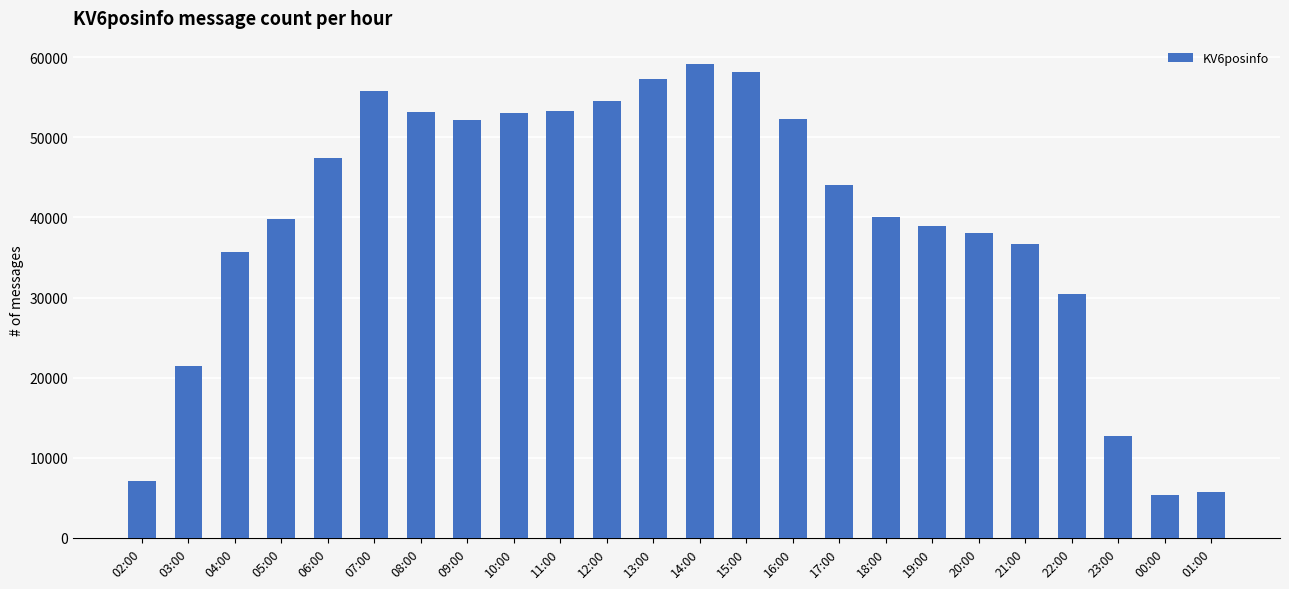

Does the chart contain any negative values?

No